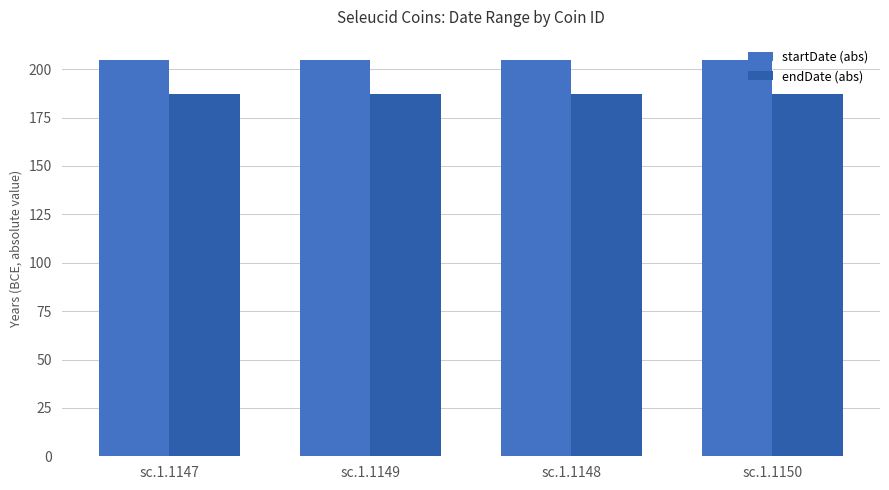

How many bars are there in each group?

2